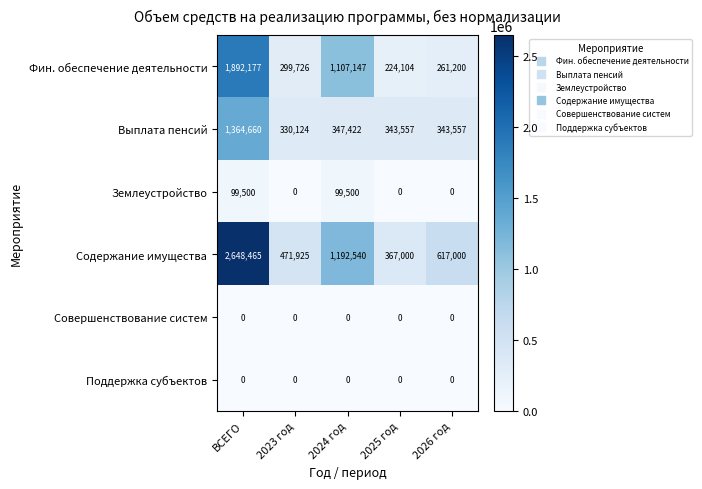

Count the number of data series in this chart.

6